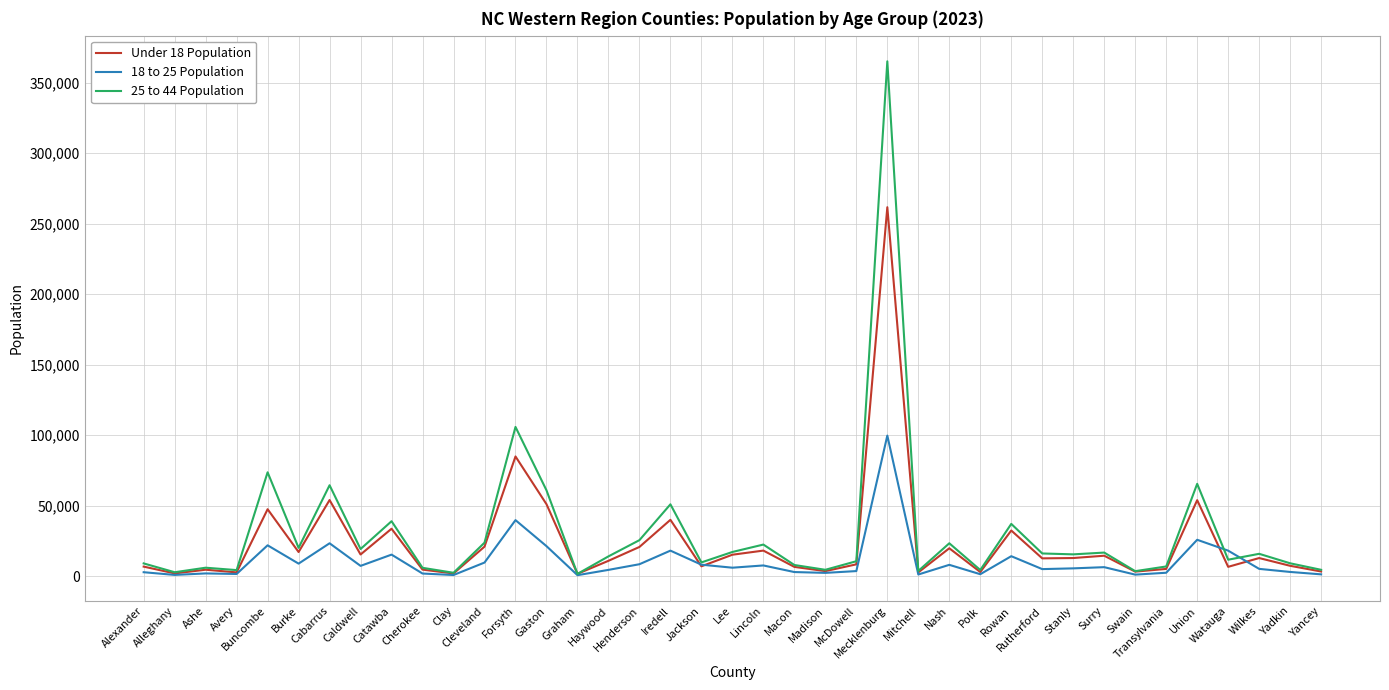

What is the maximum value shown in the chart?

365119